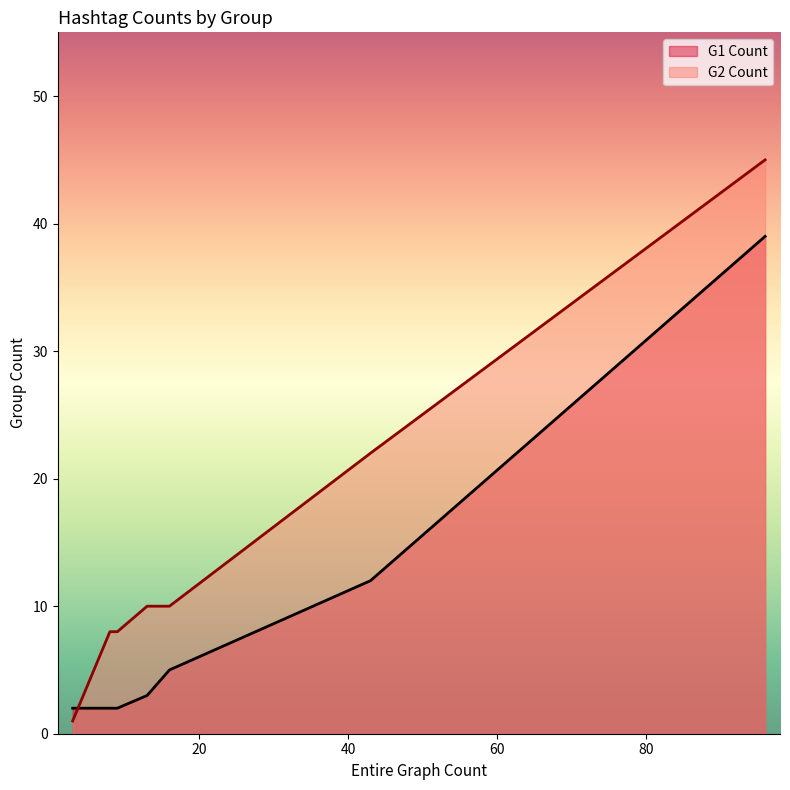

True or false: G1 Count and G2 Count cross at least once.

True